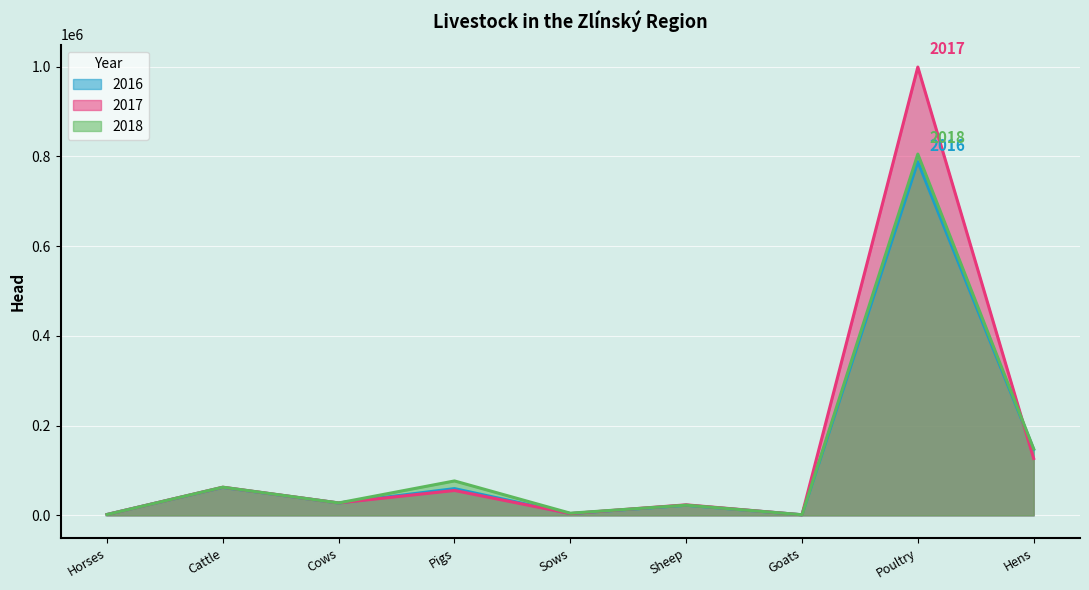

The value of 2018 at Cattle is 62764. True or false?

True